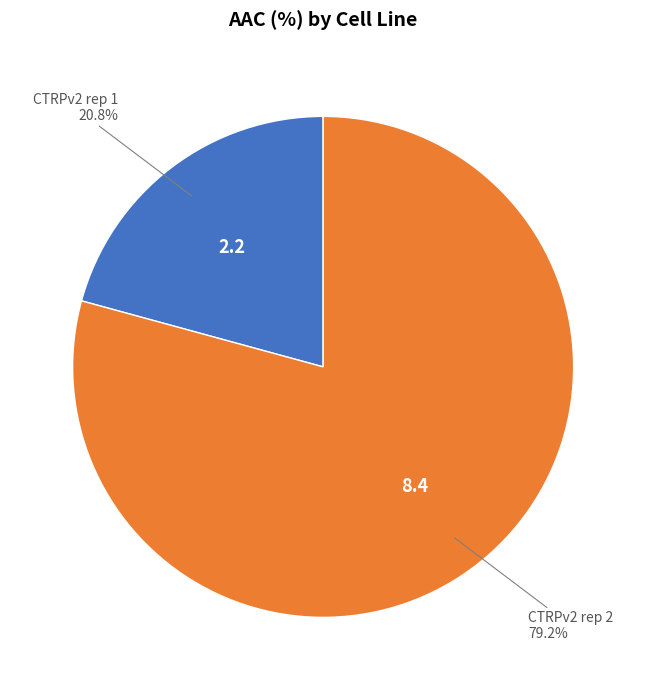

What percentage is the CTRPv2 rep 2 slice, to the nearest percent?

79%